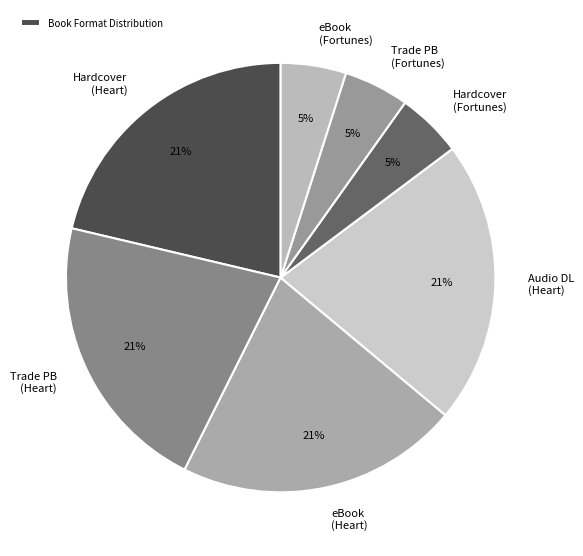

Count the number of slices in the pie.

7